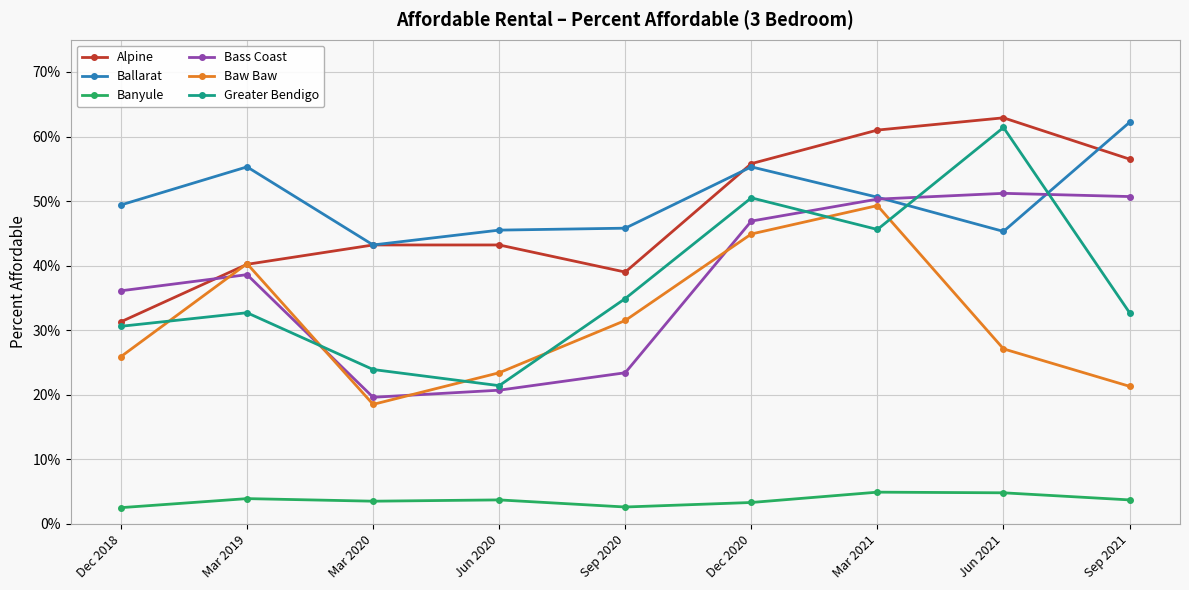

What are all the series names shown in the legend?

Alpine, Ballarat, Banyule, Bass Coast, Baw Baw, Greater Bendigo